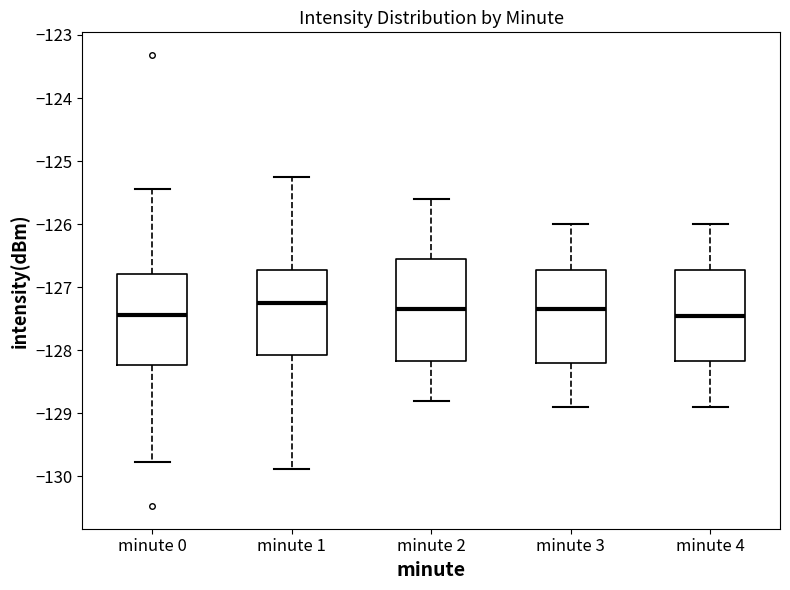

Reading left to right, read every box against the y-axis: the position of its median line, the range the box covers, and the ends of its whiskers. The values are not printed on the chart, so give them approximately, as read against the axis.

minute 0: median -127.4, box -128.2 to -126.8, whiskers -129.8 to -125.4
minute 1: median -127.2, box -128.1 to -126.7, whiskers -129.9 to -125.2
minute 2: median -127.3, box -128.2 to -126.5, whiskers -128.8 to -125.6
minute 3: median -127.3, box -128.2 to -126.7, whiskers -128.9 to -126.0
minute 4: median -127.4, box -128.2 to -126.7, whiskers -128.9 to -126.0